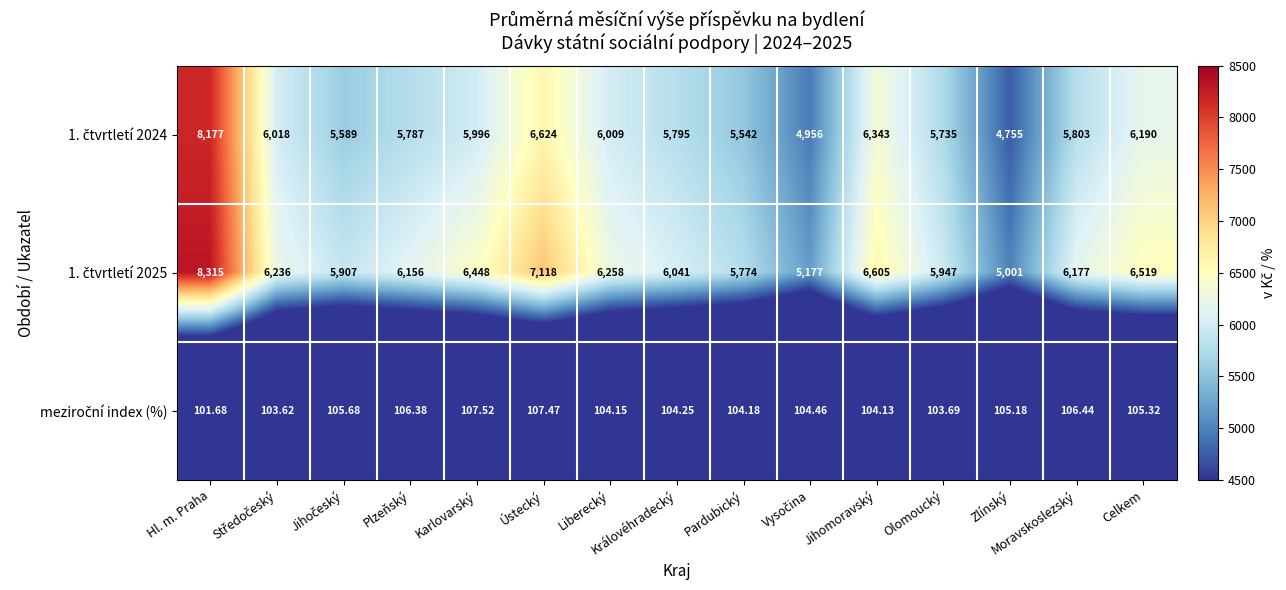

Which category has the lowest value across all series?

Hl. m. Praha